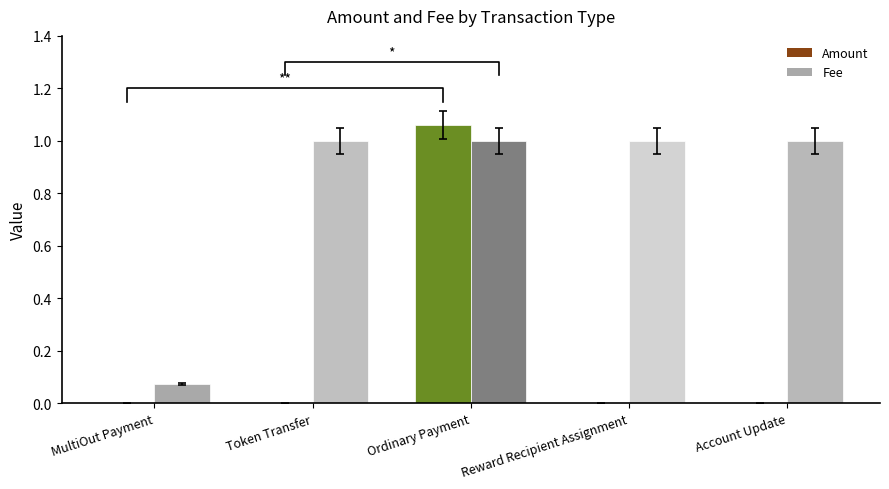

What is the sum of all Fee values?

4.1